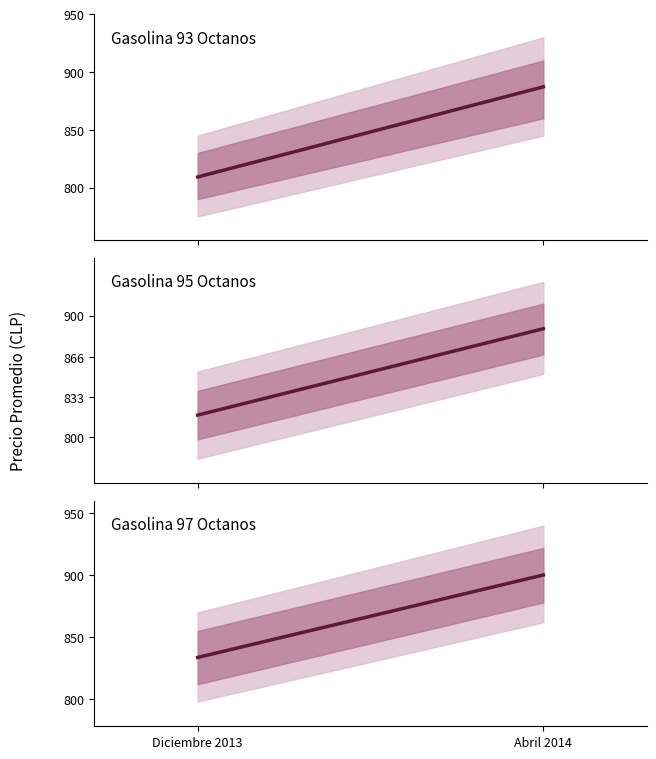

What is the label of the 1st point from the right?

Abril 2014